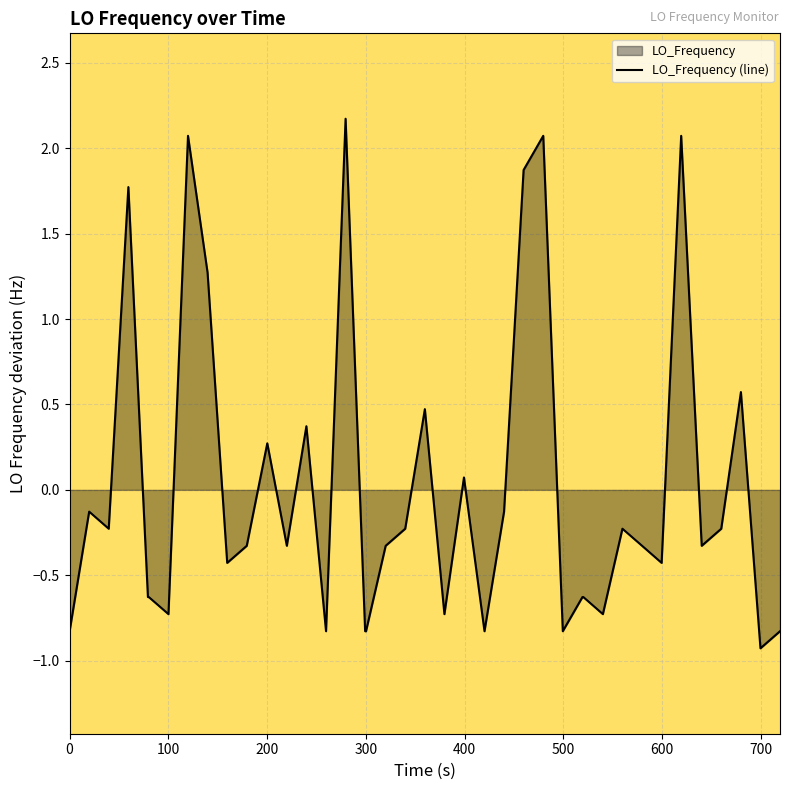

What is the greatest value displayed?

2.2